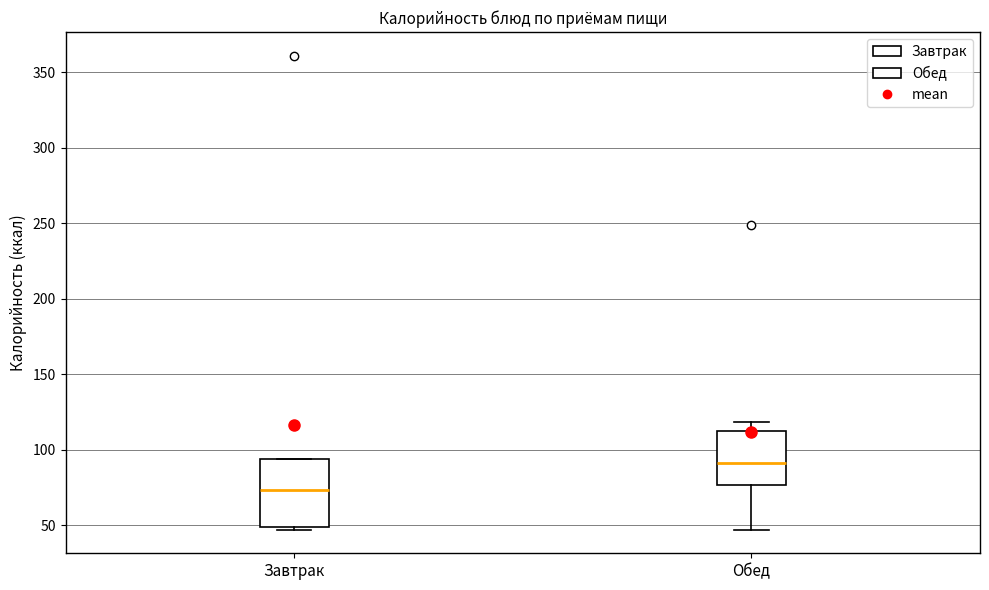

Where does the upper whisker of the box for Обед end on the y-axis? The values are not printed on the chart, so give them approximately, as read against the axis.

120